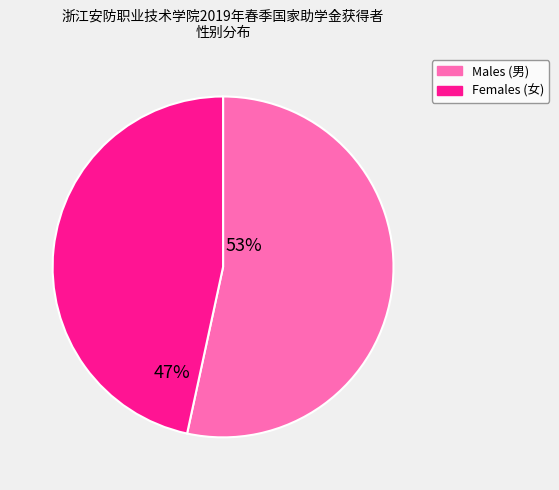

Is it true that Males (男) is 48% of the pie?

False